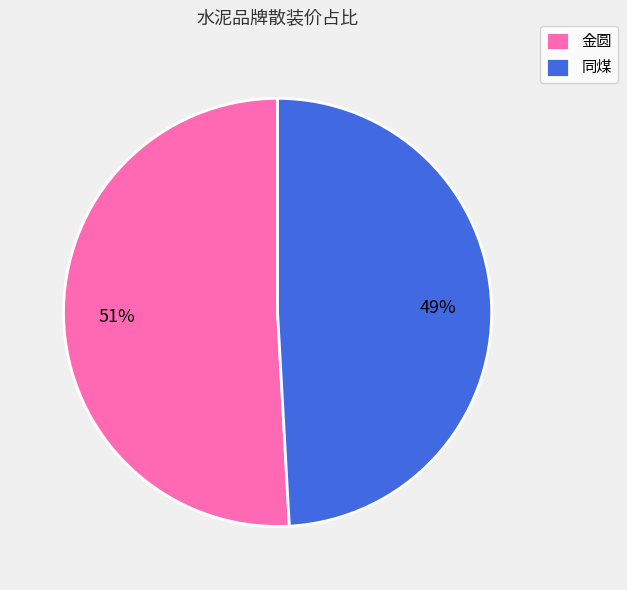

What is the majority slice?

金圆